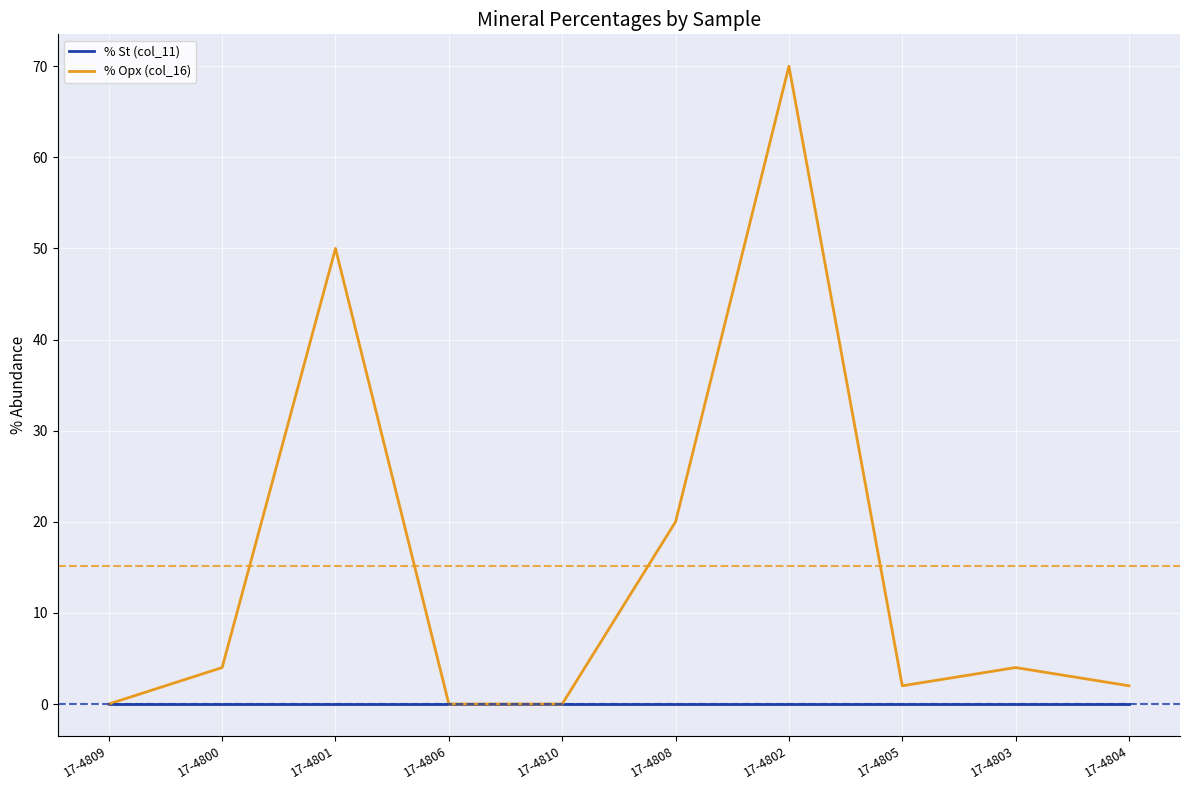

What position from the right is 17-4802?

4